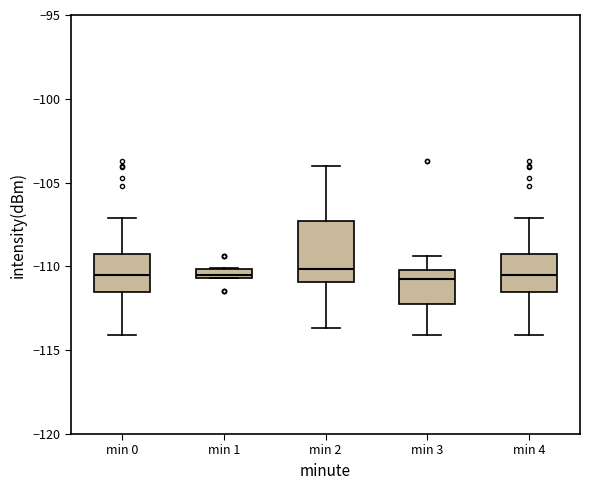

Comparing the boxes themselves (not the whiskers), which one is the tallest?

min 2